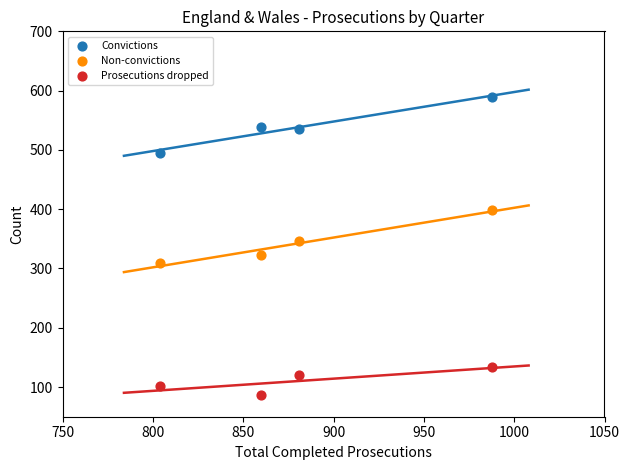

Which series contains the highest Y value?

Convictions